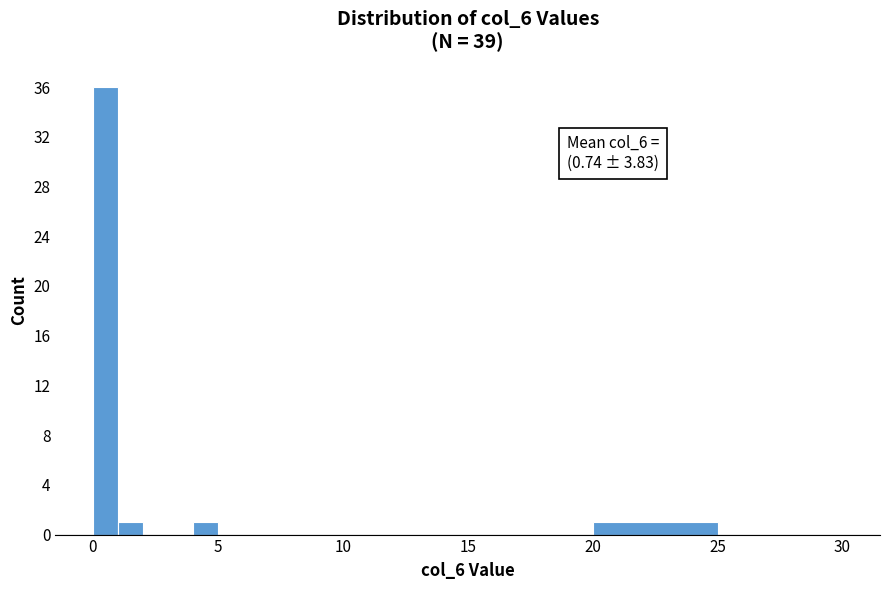

Read against the x-axis, roughly where is the centre of the tallest bar?

0.5